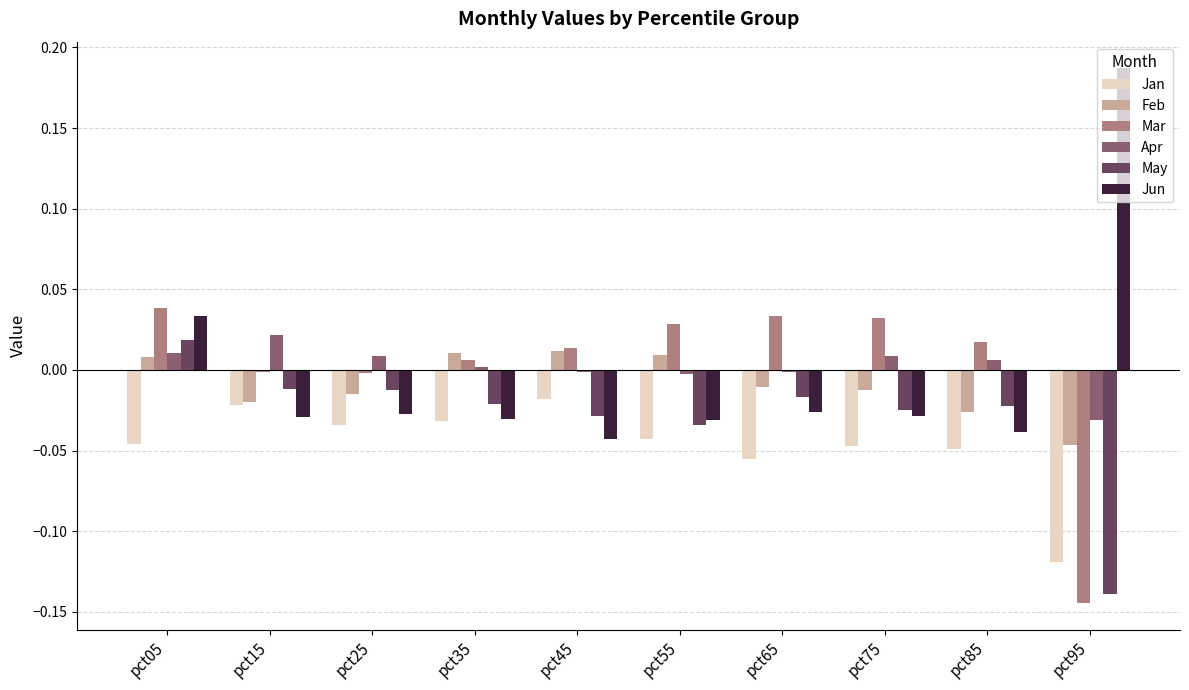

How many values in Jun are above zero?

2